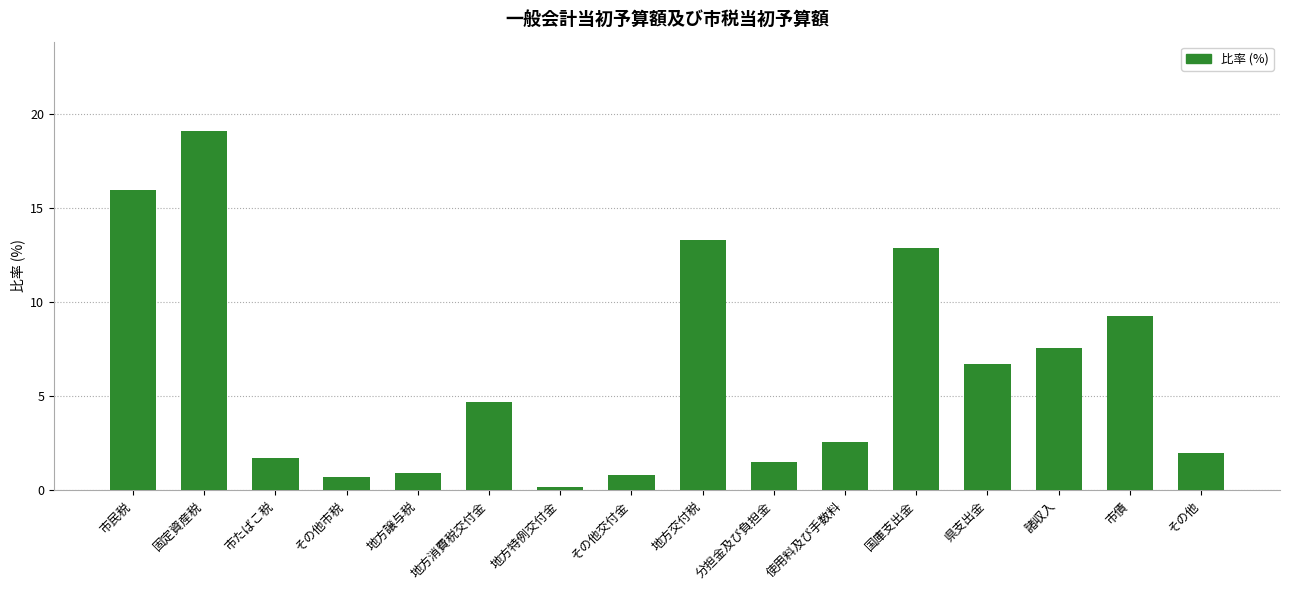

Which category has the highest value across all series?

固定資産税